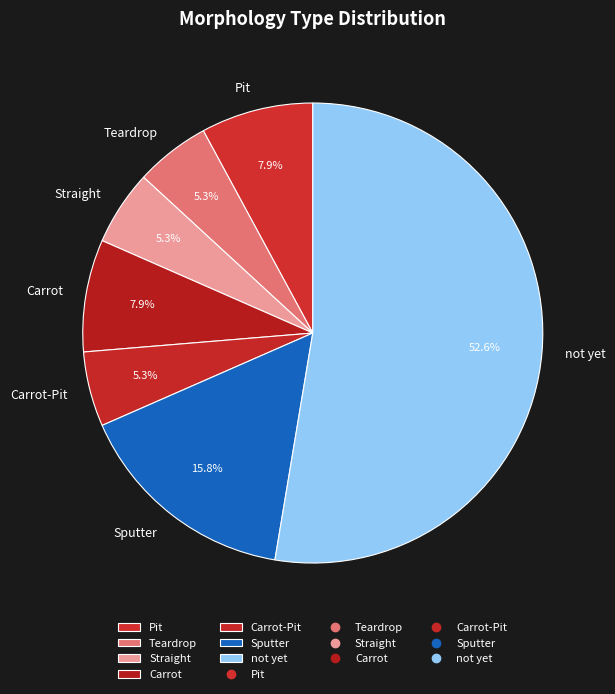

Which has a higher value, Sputter or Carrot-Pit?

Sputter